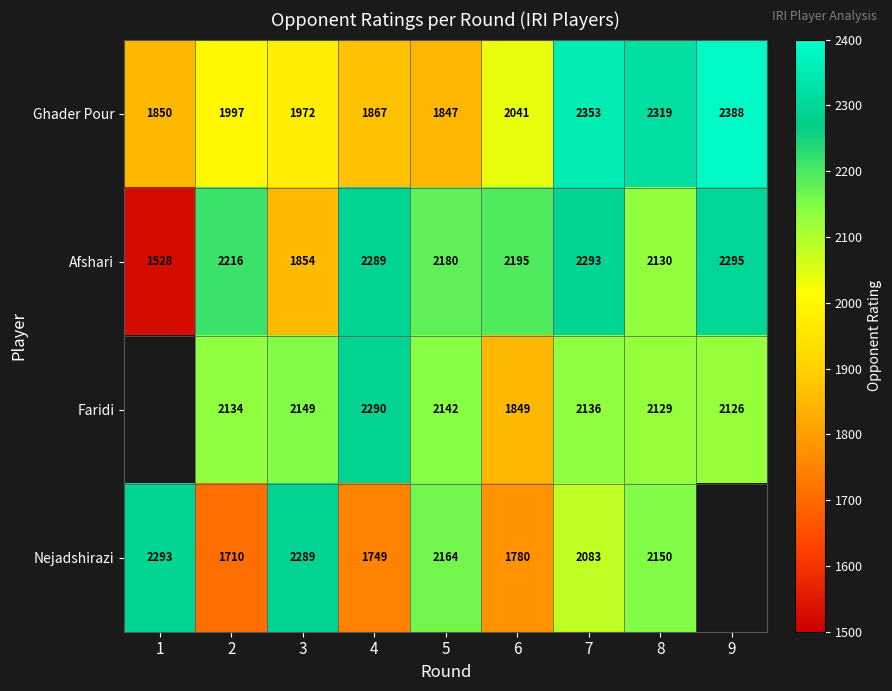

What is the minimum value shown in the chart?

1528.0